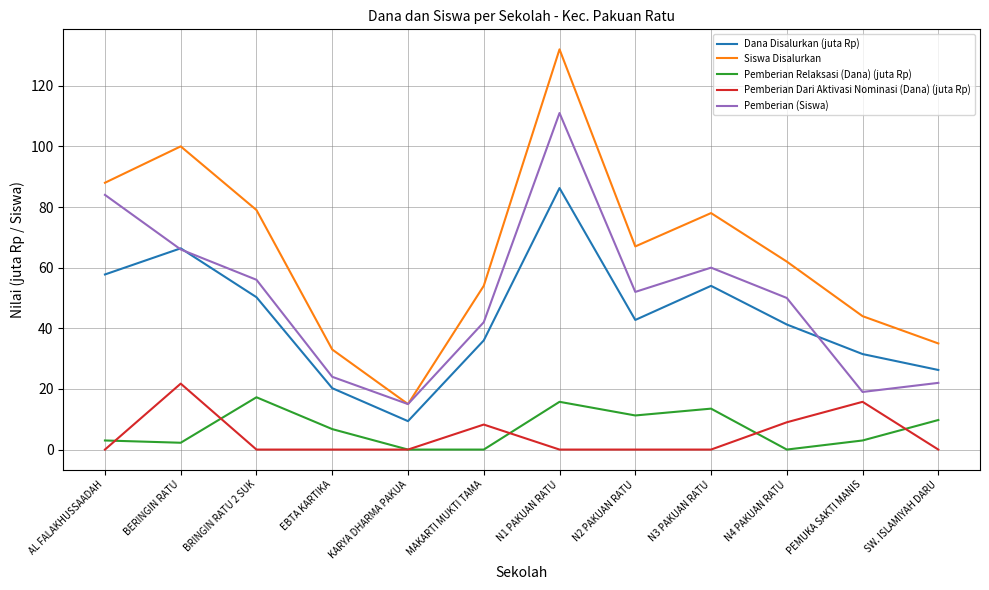

True or false: Pemberian (Siswa) and Pemberian Dari Aktivasi Nominasi (Dana) (juta Rp) intersect in this chart.

False